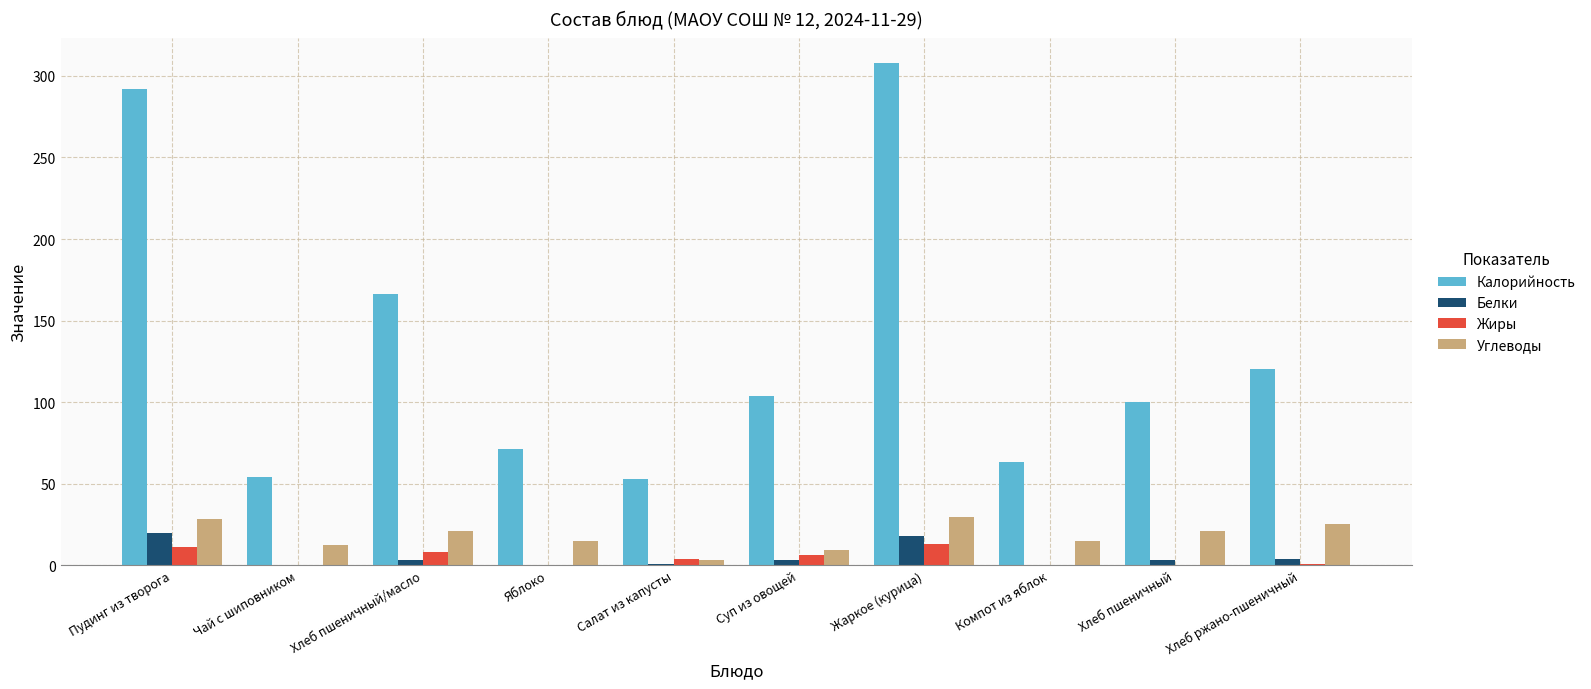

Is the value of Углеводы at Хлеб пшеничный greater than the value of Калорийность at Суп из овощей?

No